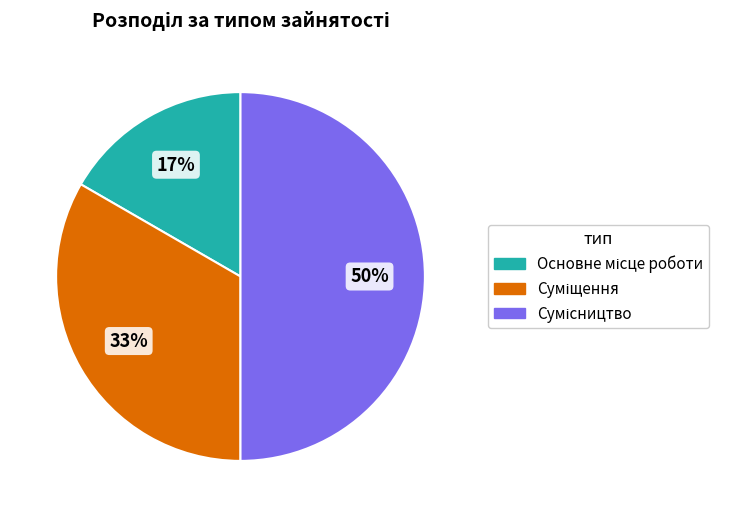

To the nearest percent, what is the average slice percentage?

33%